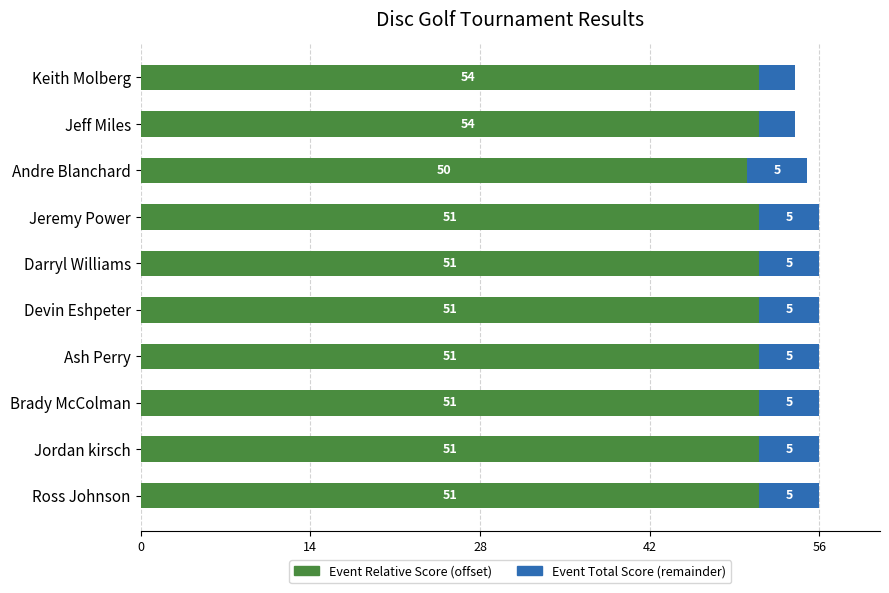

How many values in the Event Relative Score series exceed 51?

2